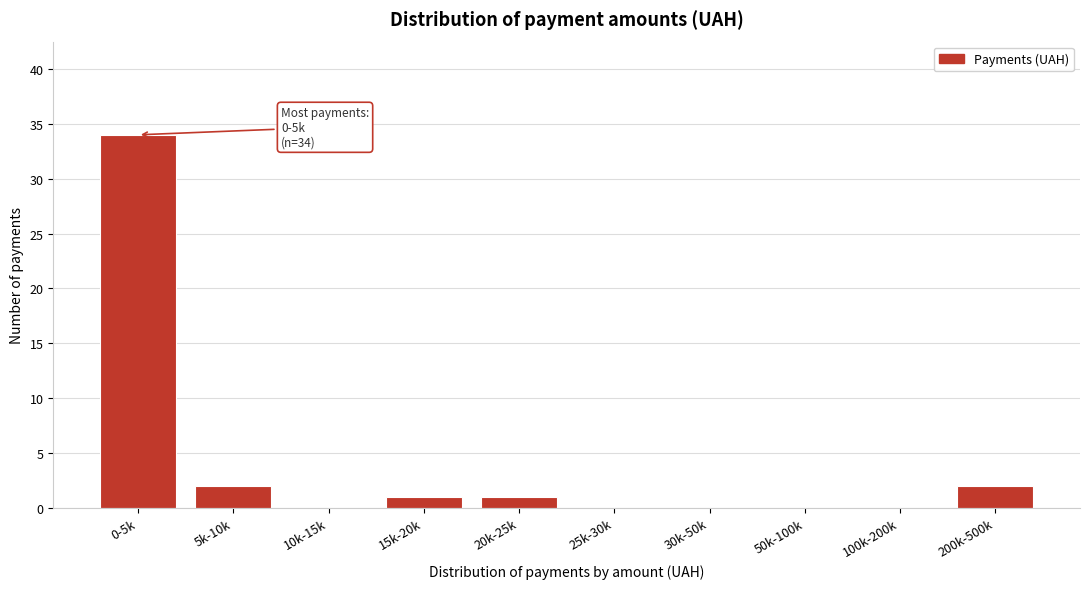

Reading left to right, transcribe all the data shown in this chart.

0-5k=34	5k-10k=2	10k-15k=0	15k-20k=1	20k-25k=1	25k-30k=0	30k-50k=0	50k-100k=0	100k-200k=0	200k-500k=2